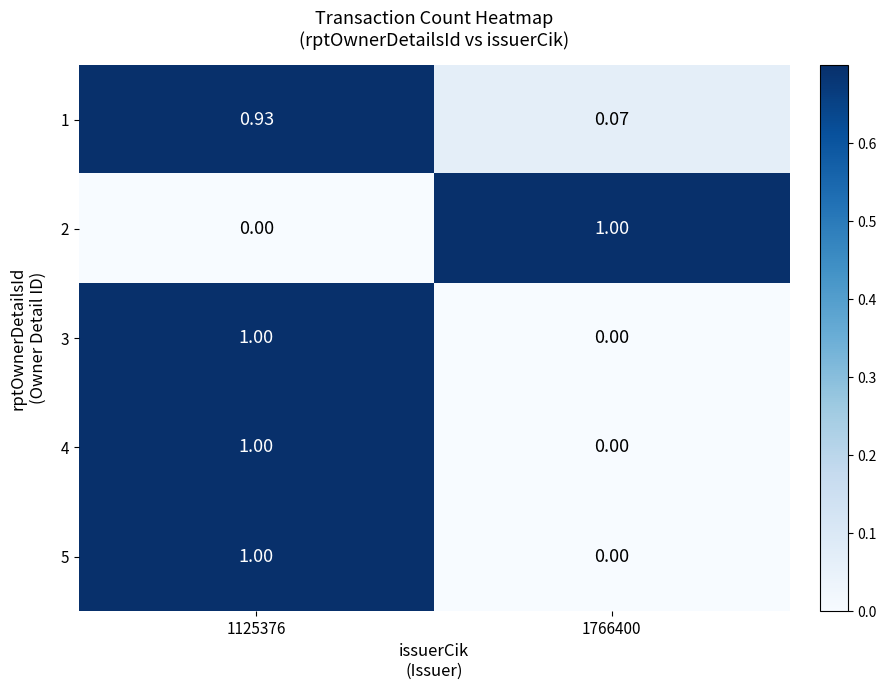

Is the value of 1 at 1766400 greater than the value of 5 at 1125376?

No